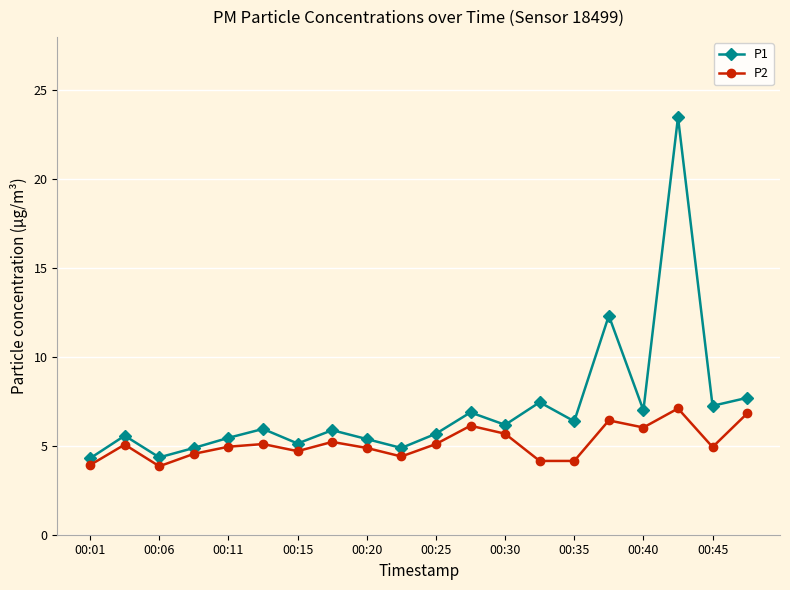

In P1, how many points are higher than both neighbors (excluding endpoints)?

7